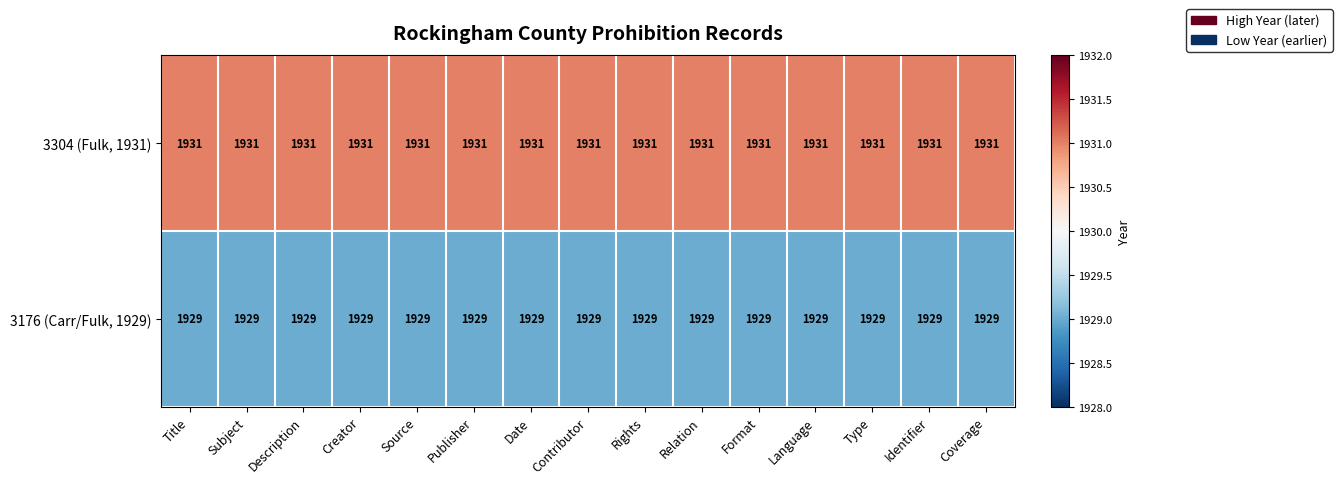

Rank the series by their average value, from lowest to highest.

3176 (Carr/Fulk, 1929), 3304 (Fulk, 1931)